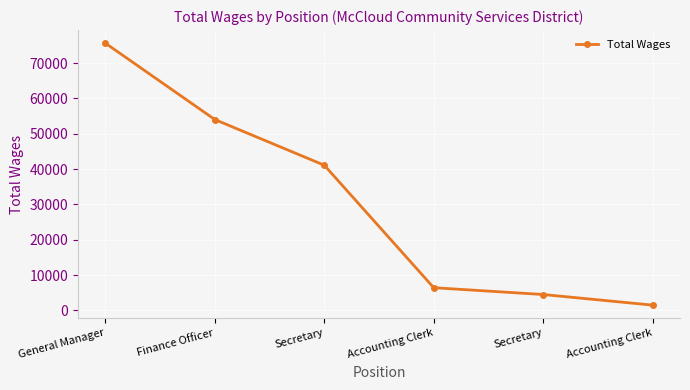

Reading right to left, list all the values displayed in this chart.

1513	4514	6442	41094	54019	75625